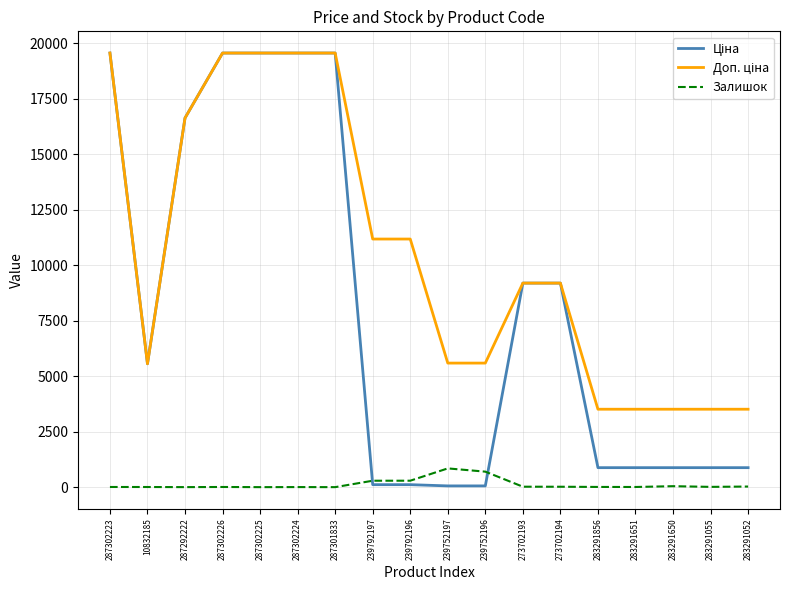

What is the maximum value shown in the chart?

19564.9